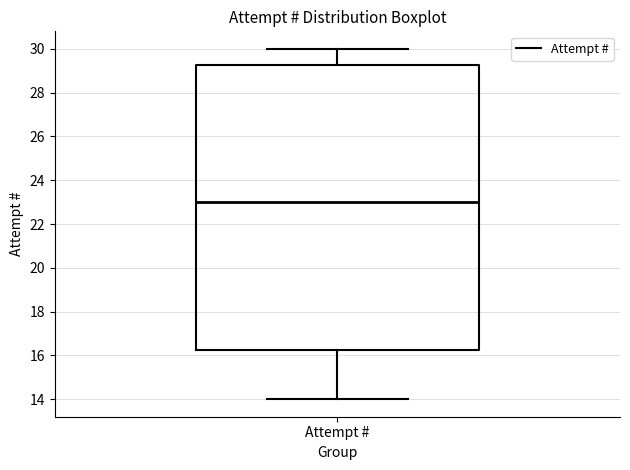

Transcribe this box plot: give where the median line is, the range the box spans, and where the two whiskers end, as read against the y-axis. The values are not printed on the chart, so give them approximately, as read against the axis.

median 23.0, box 16.2 to 29.2, whiskers 14.0 to 30.0